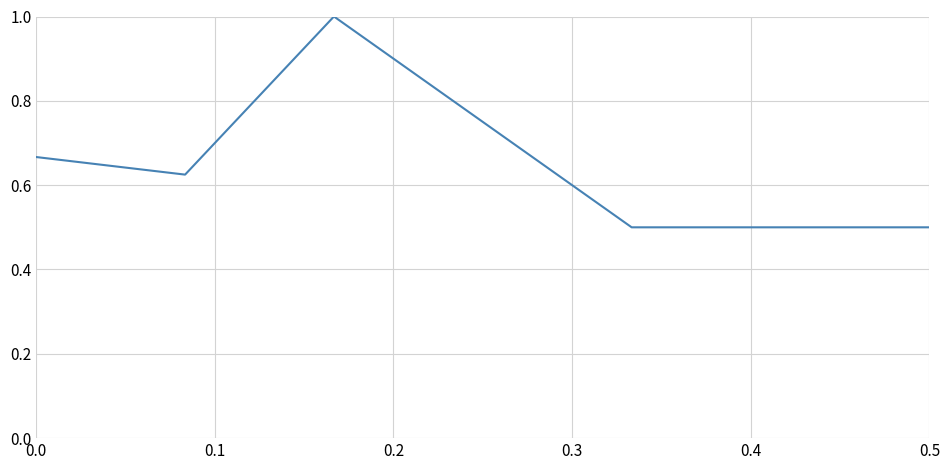

Does the chart have visible grid lines?

Yes